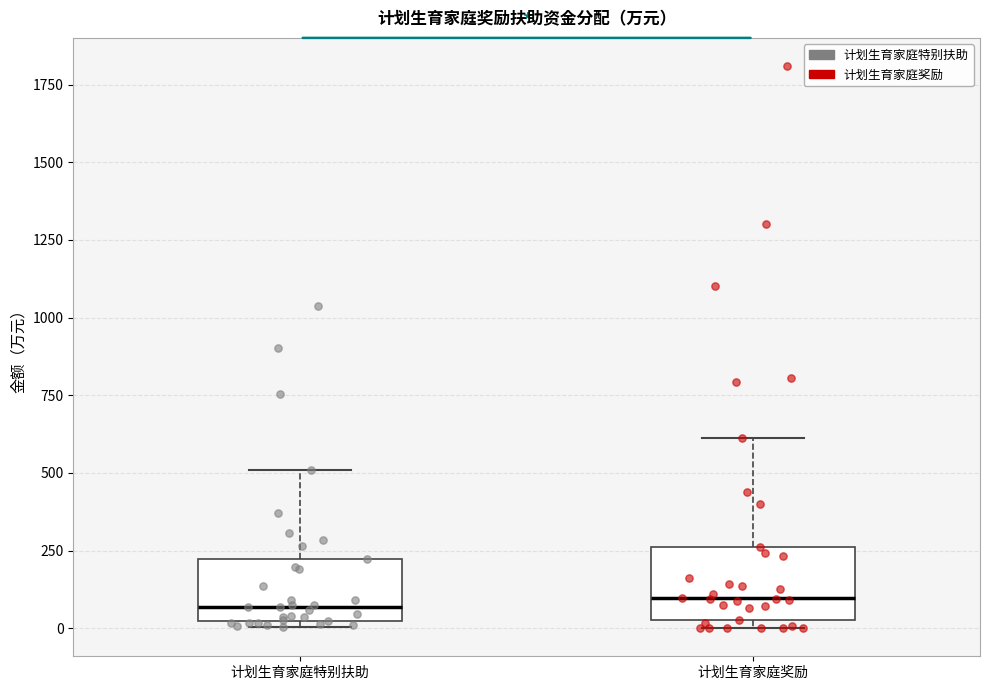

Reading left to right, read every box against the y-axis: the position of its median line, the range the box covers, and the ends of its whiskers. The values are not printed on the chart, so give them approximately, as read against the axis.

计划生育家庭特别扶助: median 50, box 0 to 200, whiskers 0 (just below the box's lower edge) to 500
计划生育家庭奖励: median 100, box 50 to 250, whiskers 0 to 600